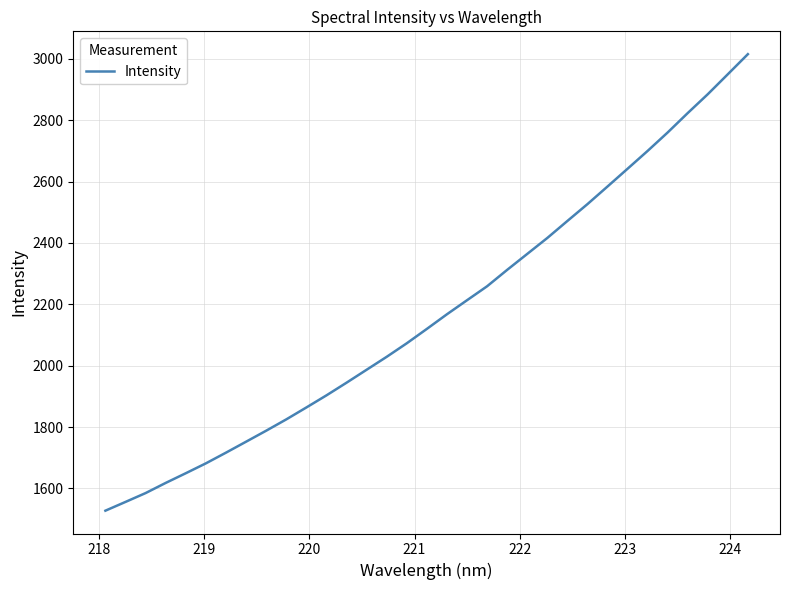

What is the maximum value shown in the chart?

3015.4